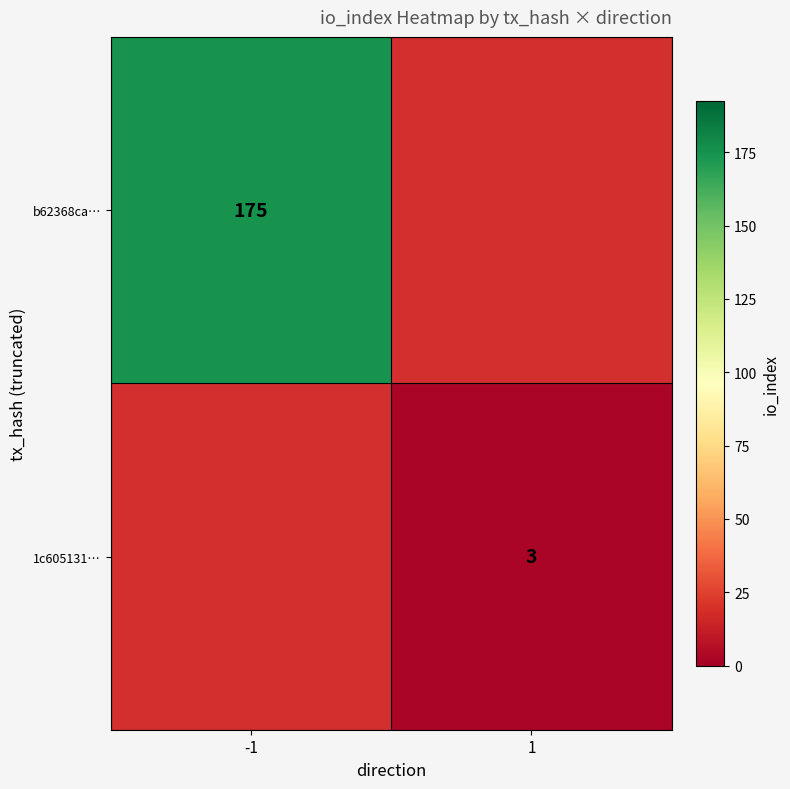

True or false: b62368ca… has a value of 314 at -1.

False